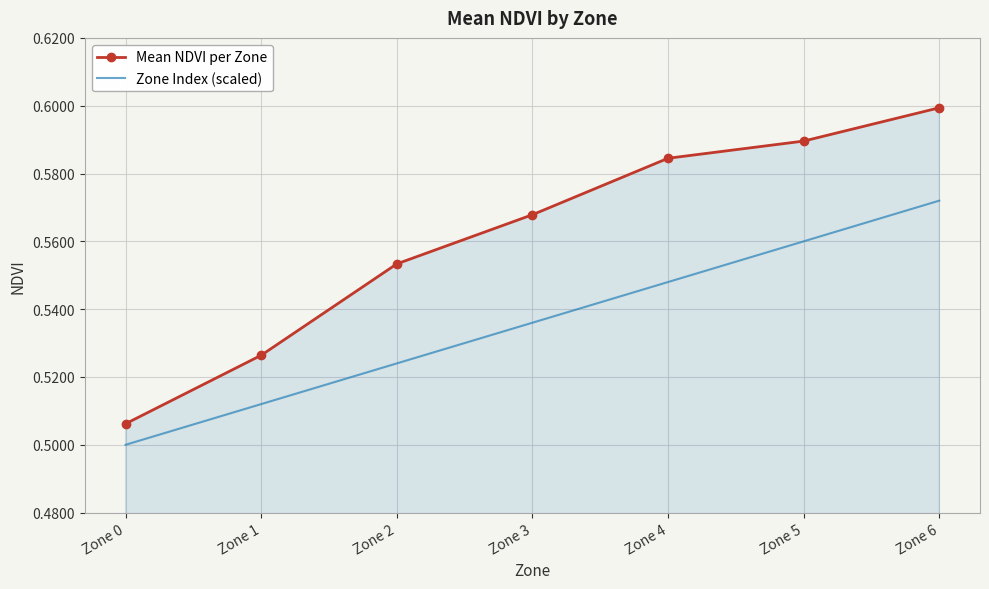

The value of Mean NDVI per Zone at Zone 1 is 0.5. True or false?

True